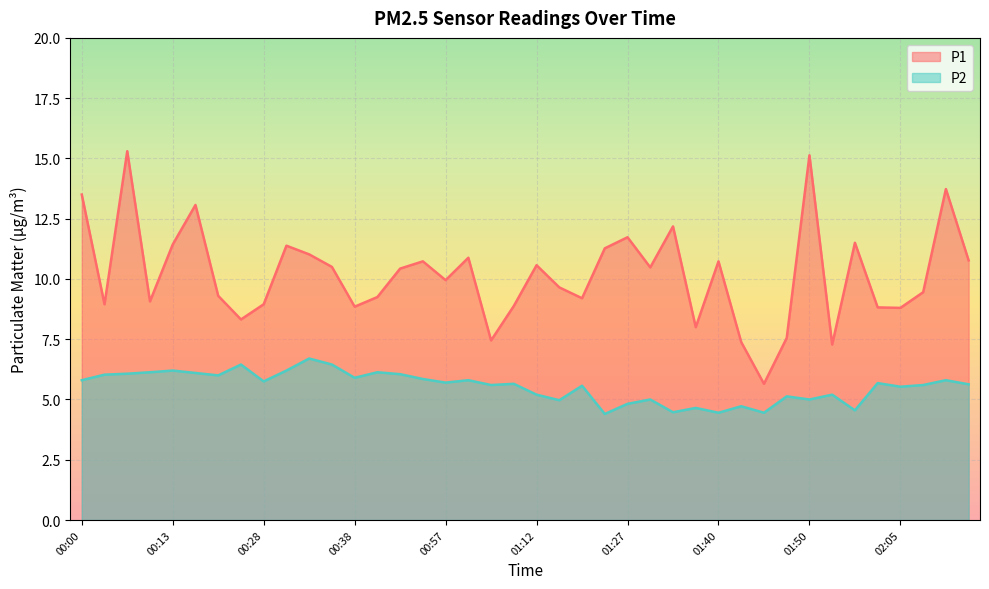

What is the sum of the P1 values at 01:45 and 01:17?

15.3